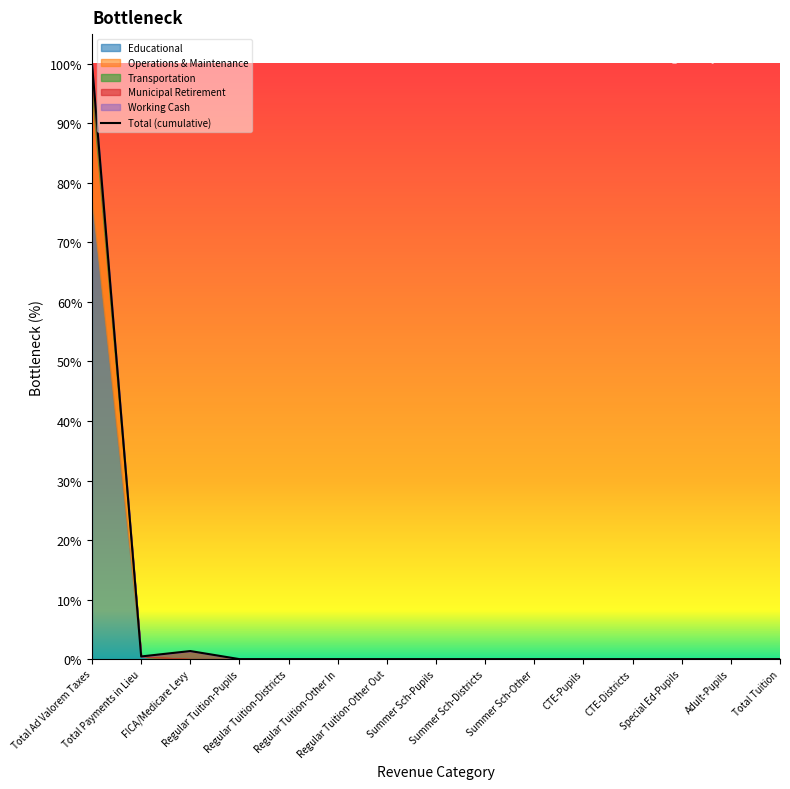

True or false: the data shows -45.4 at Adult-Pupils.

False